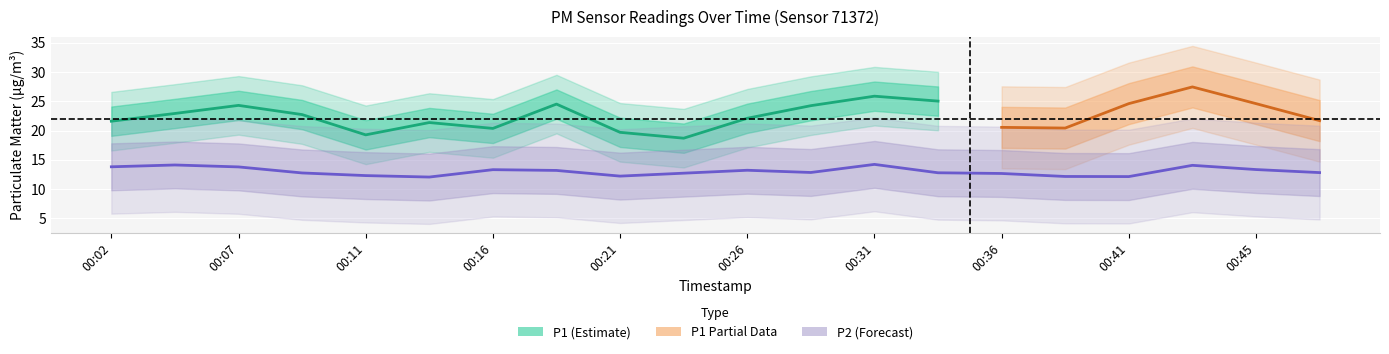

The chart shows a value of 12.2 at 00:38. True or false?

True